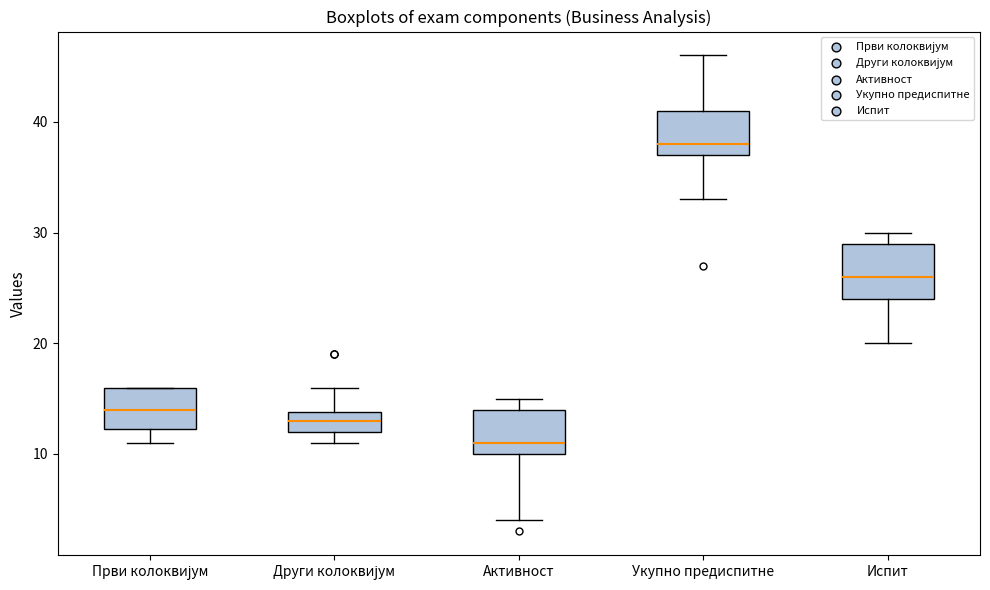

Where does the median line of the box for Укупно предиспитне sit on the y-axis? The values are not printed on the chart, so give them approximately, as read against the axis.

38